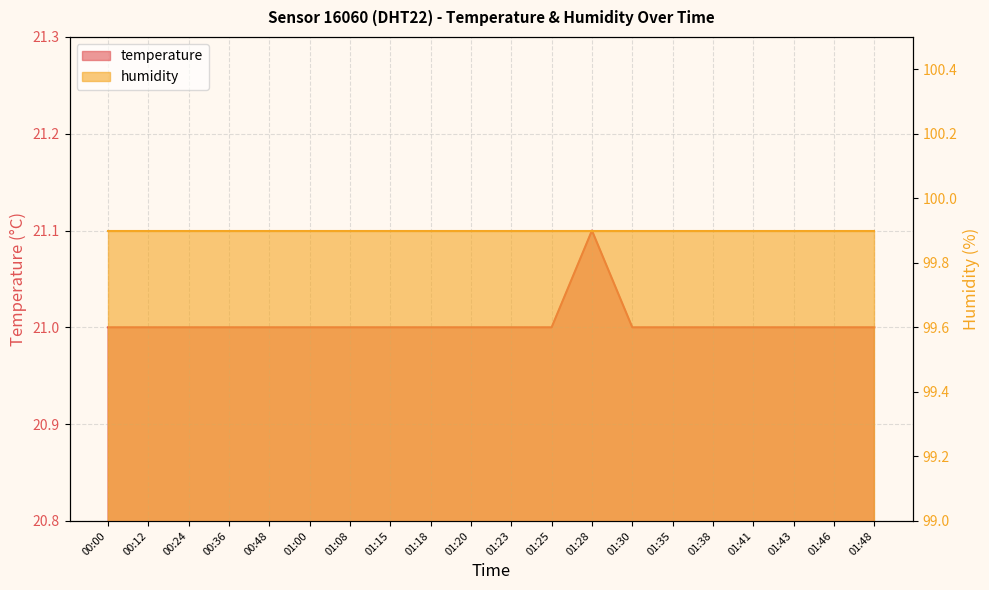

The value at 01:23 is 36.3. True or false?

False